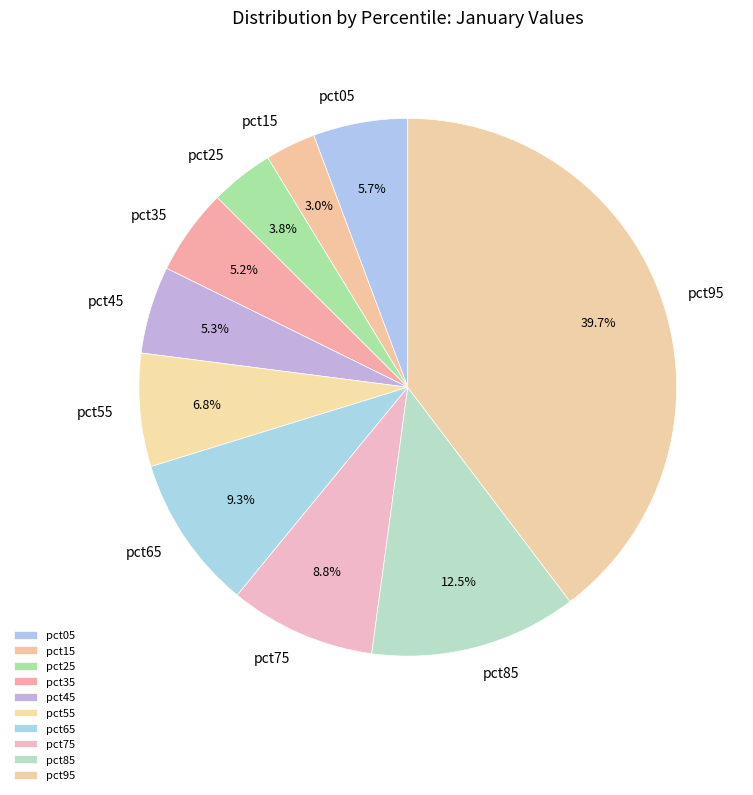

To the nearest percent, what percentage of the pie is pct35?

5%